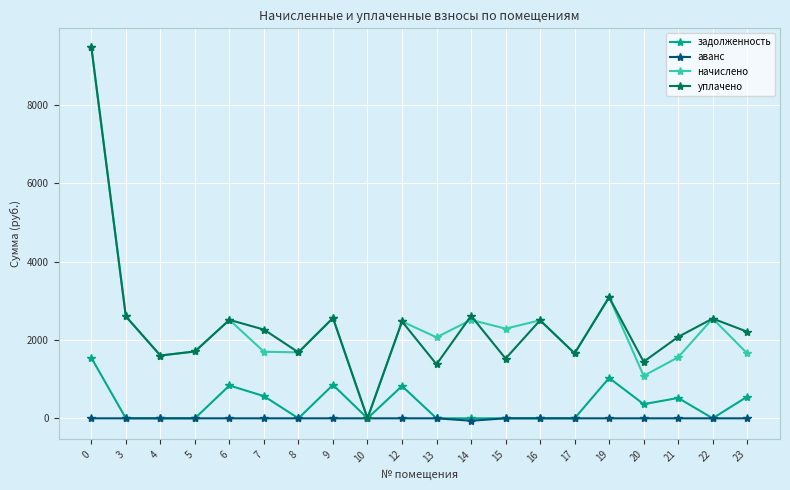

Where is the first local maximum for уплачено?

6